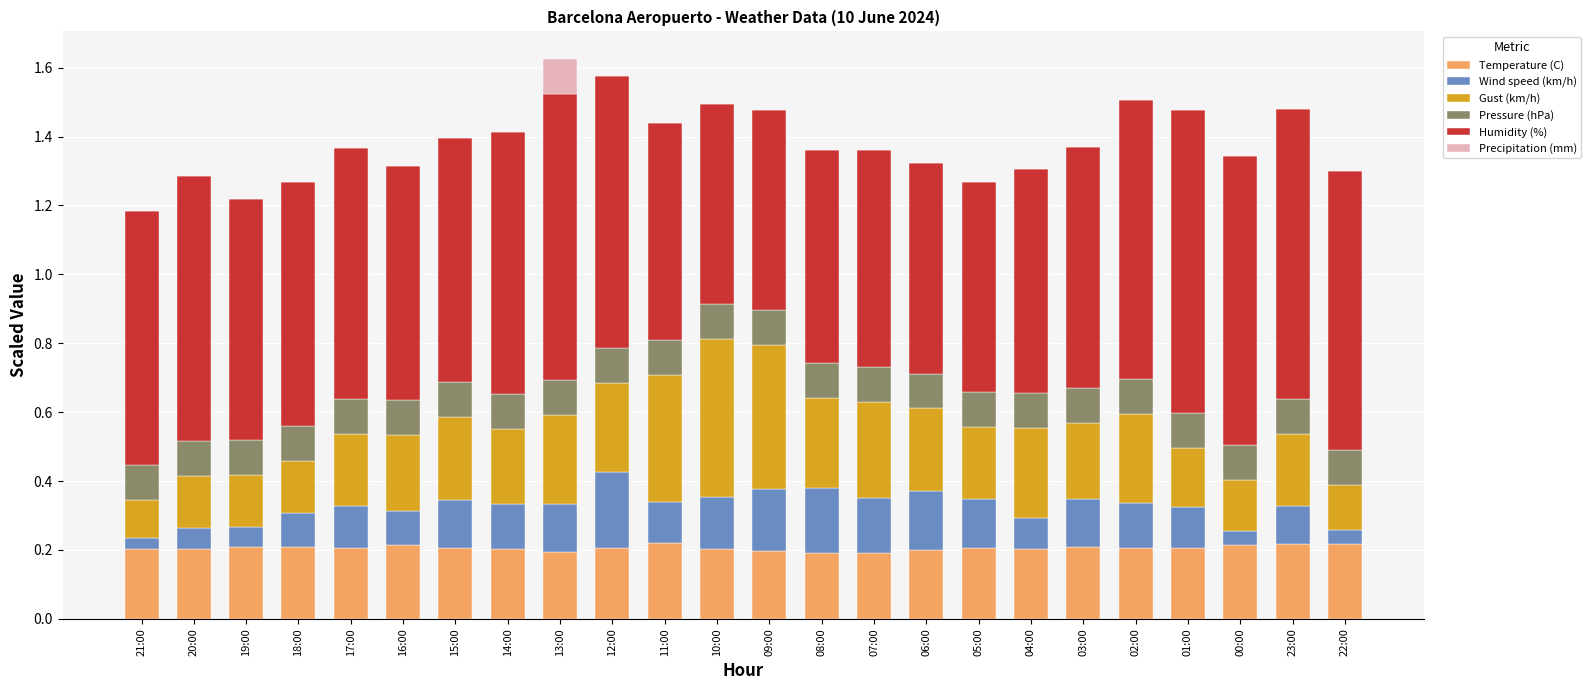

What is the total value across all series at 02:00?

1.5